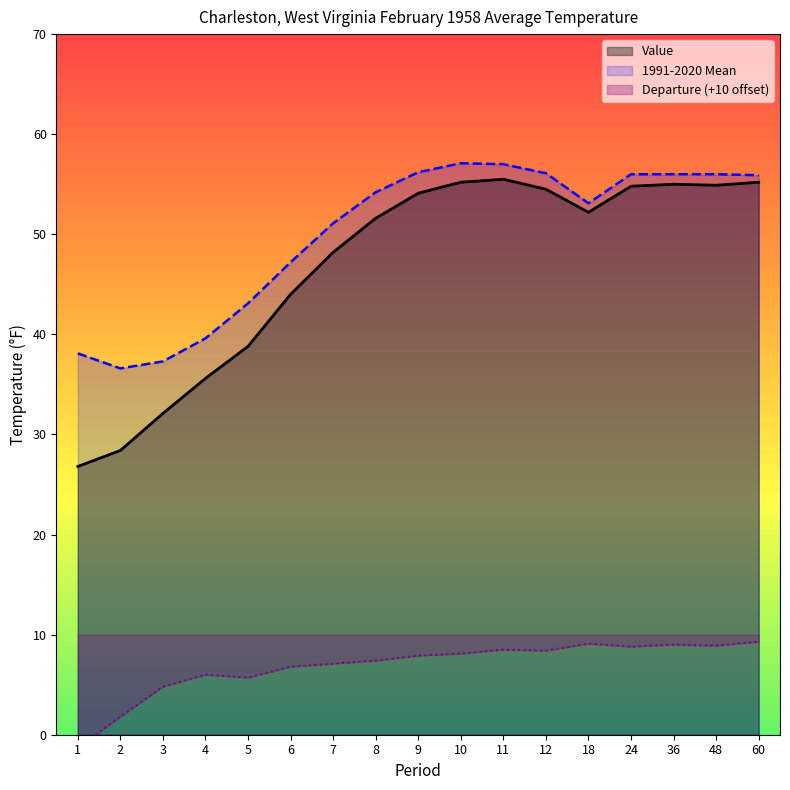

Reading left to right, what are all the values shown in this chart?

Value: 26.8	28.4	32.1	35.6	38.8	44.0	48.2	51.6	54.1	55.2	55.5	54.5	52.2	54.8	55.0	54.9	55.2
1991-2020 Mean: 38.1	36.6	37.3	39.6	43.1	47.2	51.1	54.2	56.2	57.1	57.0	56.1	53.1	56.0	56.0	56.0	55.9
Departure (+10 offset): -1.3	1.8	4.8	6.0	5.7	6.8	7.1	7.4	7.9	8.1	8.5	8.4	9.1	8.8	9.0	8.9	9.3